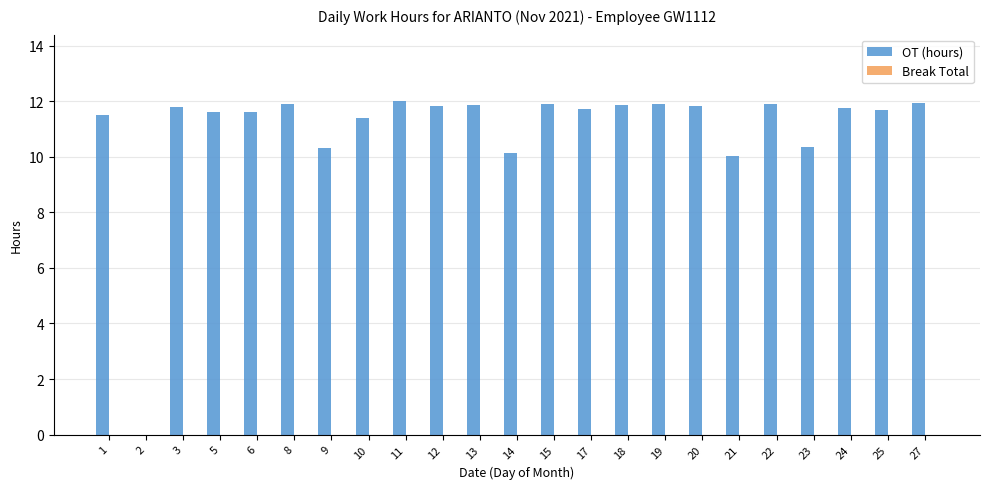

Are the bars horizontal?

No